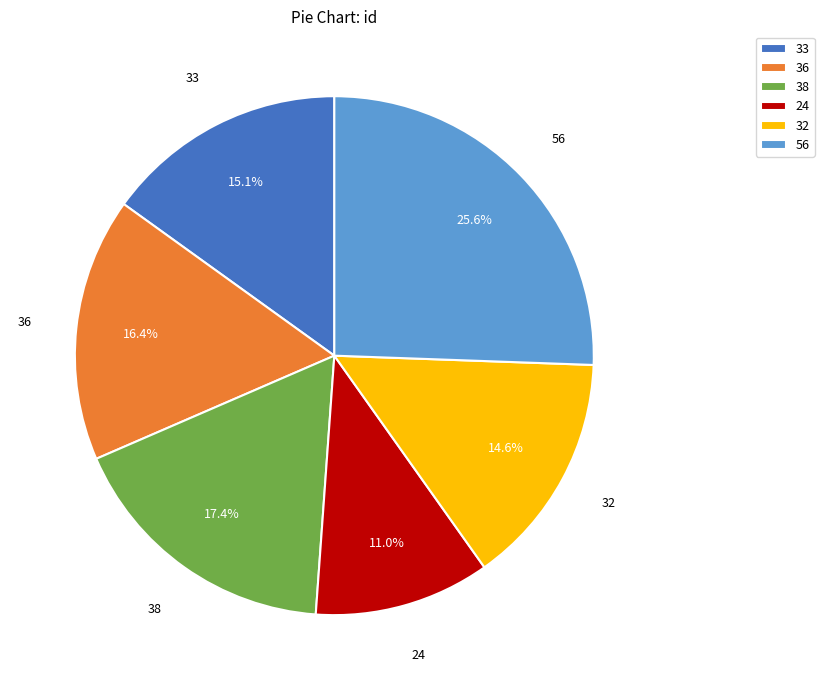

To the nearest percent, what is the combined percentage of 32 and 38?

32%